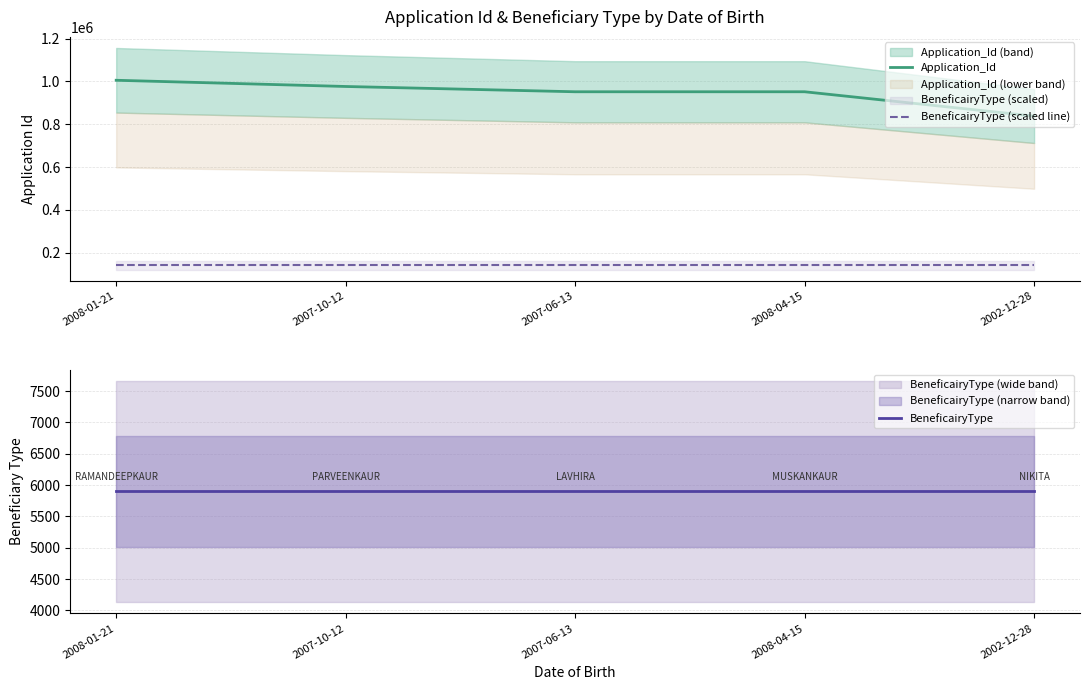

What is the value of the BeneficairyType (scaled line) point at the 4th from the left?

141683.2